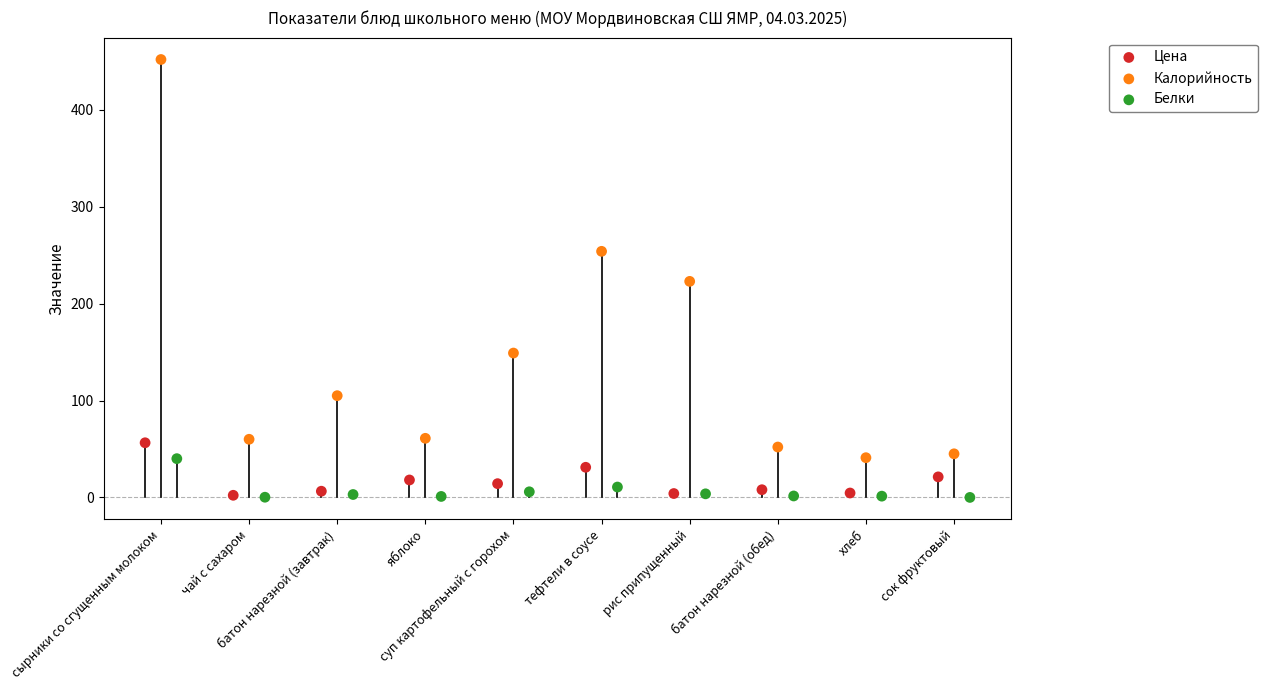

Which series reaches the maximum Y coordinate?

Калорийность